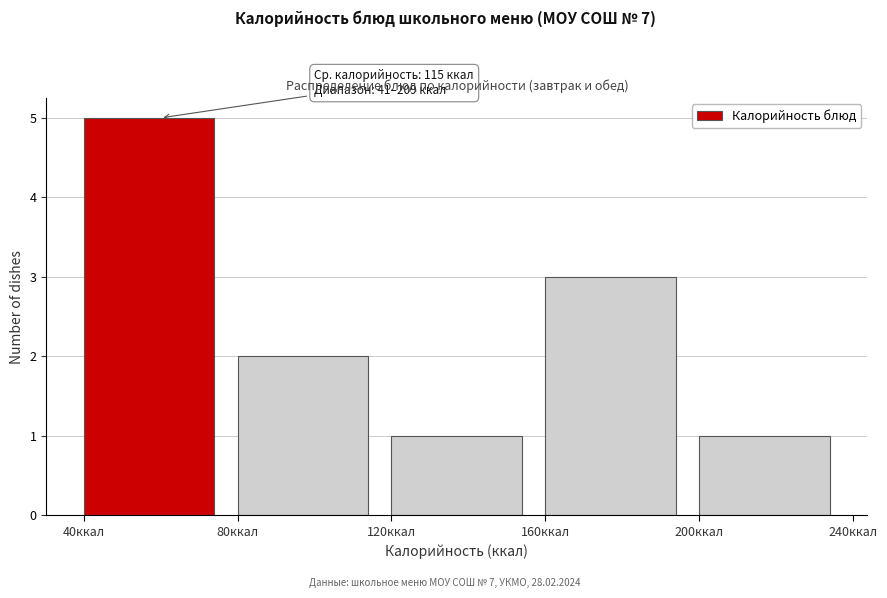

Which range on the x-axis has the tallest bar?

40 to 80